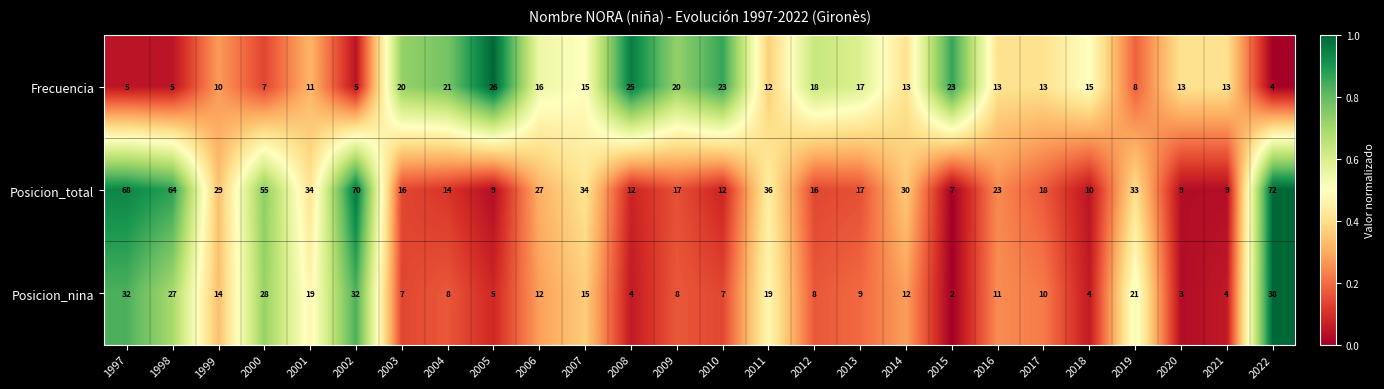

Count the number of data series in this chart.

3